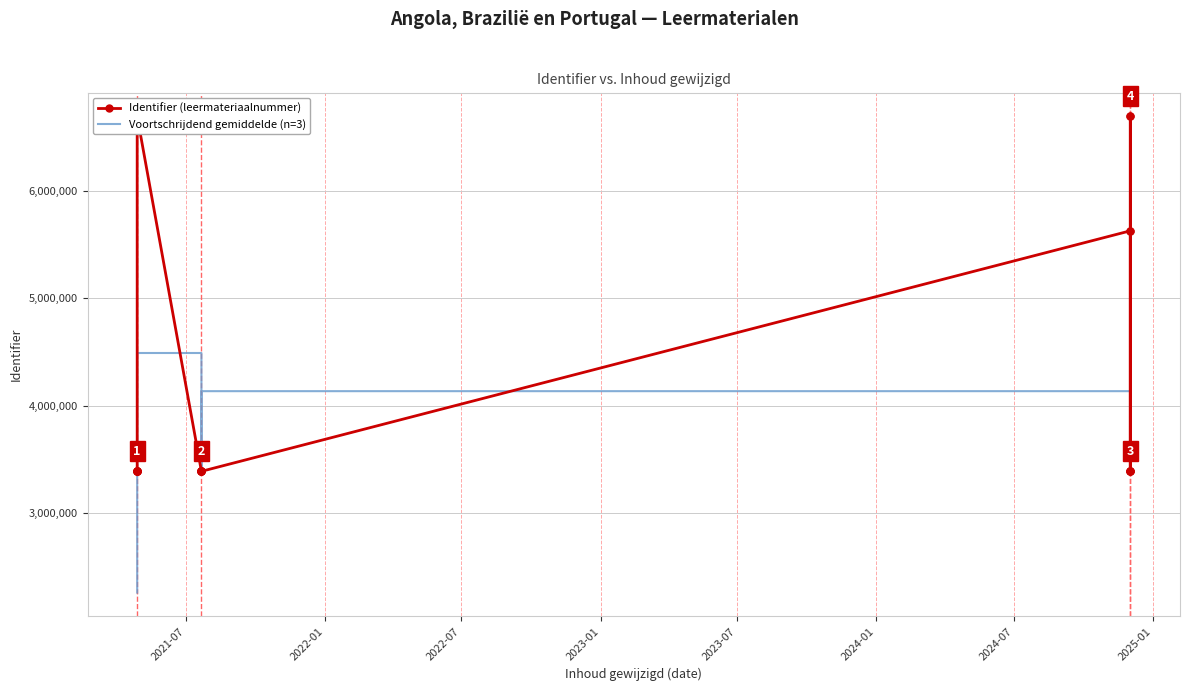

After their last crossing, which series has the higher values: Identifier (leermateriaalnummer) or Voortschrijdend gemiddelde (n=3)?

Identifier (leermateriaalnummer)